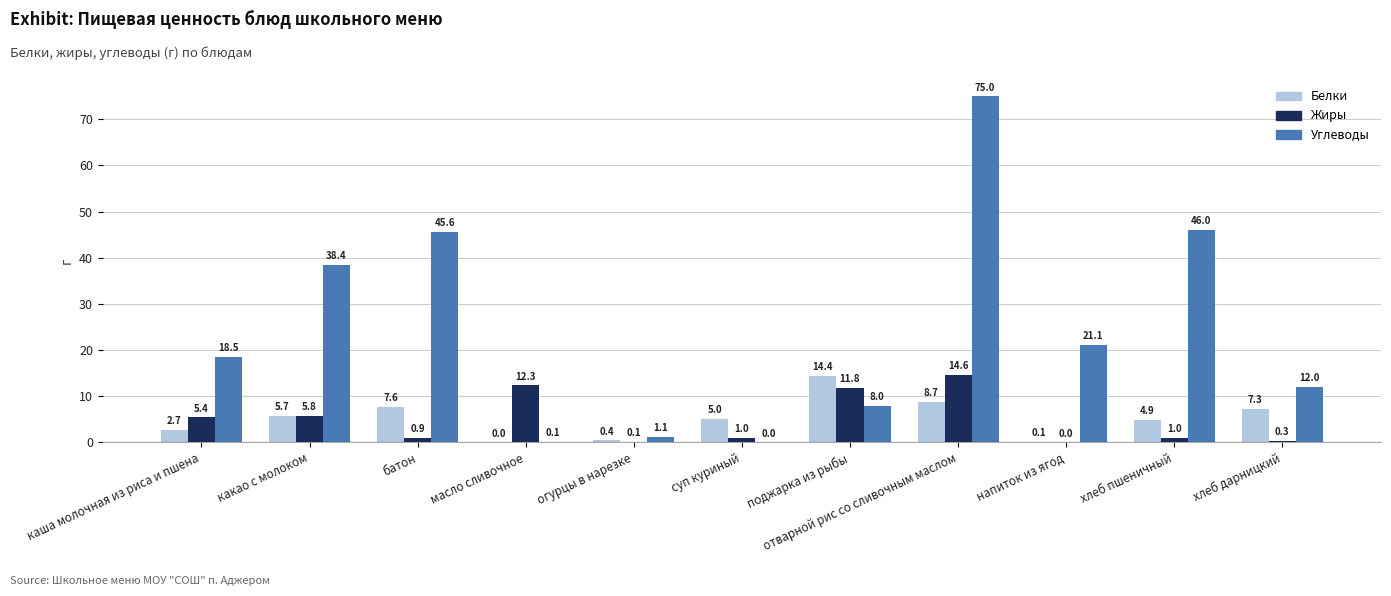

Which series has the widest spread of values?

Углеводы